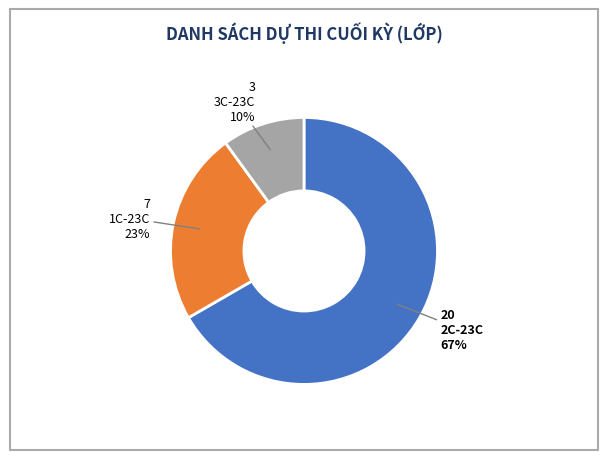

What is the largest slice in the pie chart?

2C-23C